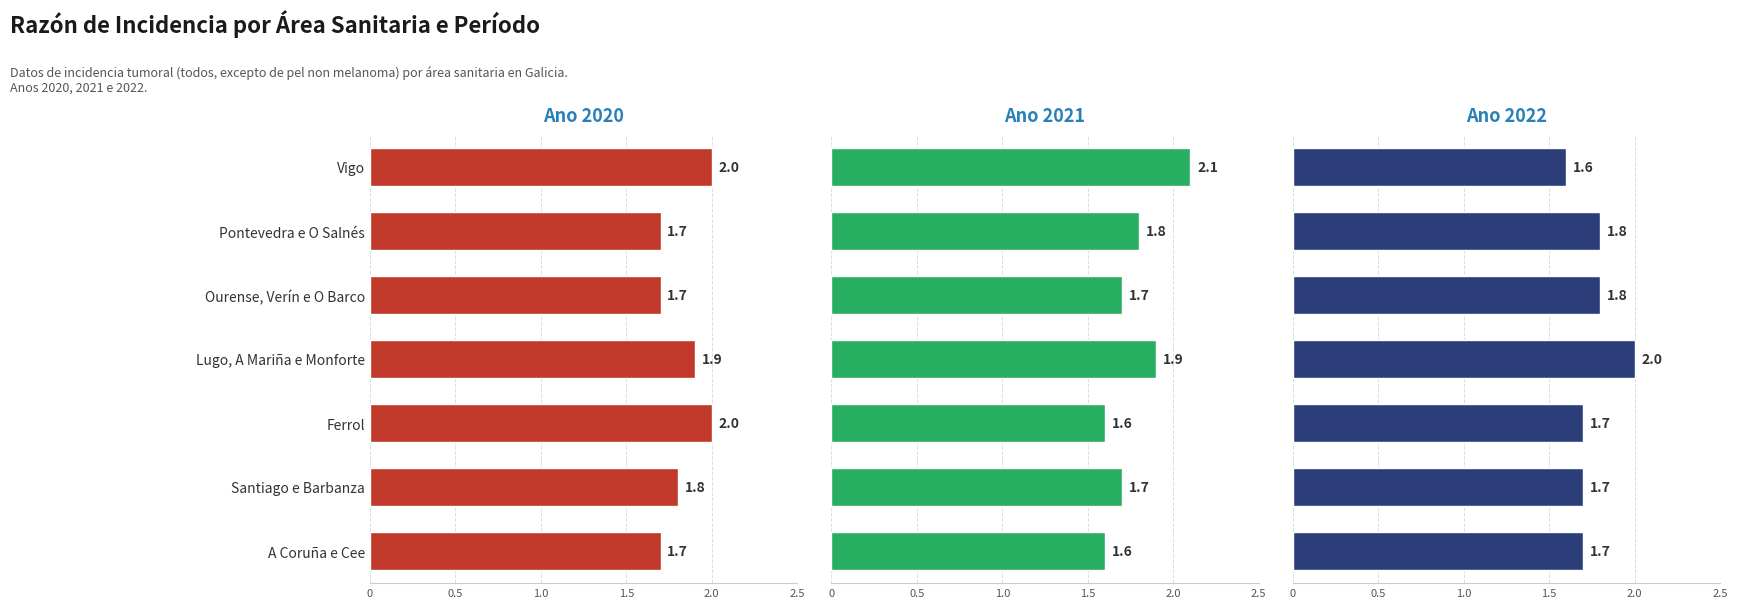

Count the number of data series in this chart.

3